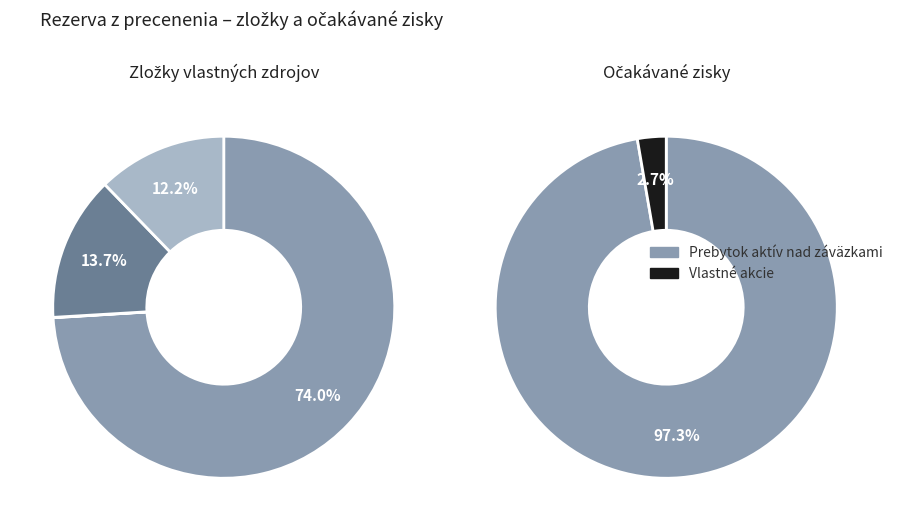

What is the largest slice in the pie chart?

Prebytok aktív nad záväzkami